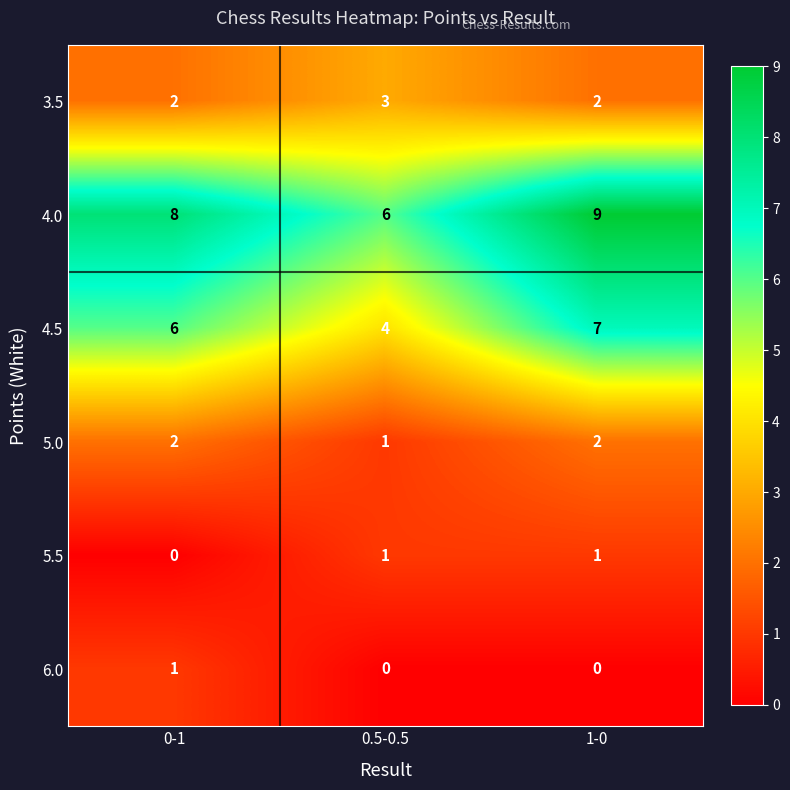

Rank the categories by 4.5 value from highest to lowest.

1-0, 0-1, 0.5-0.5